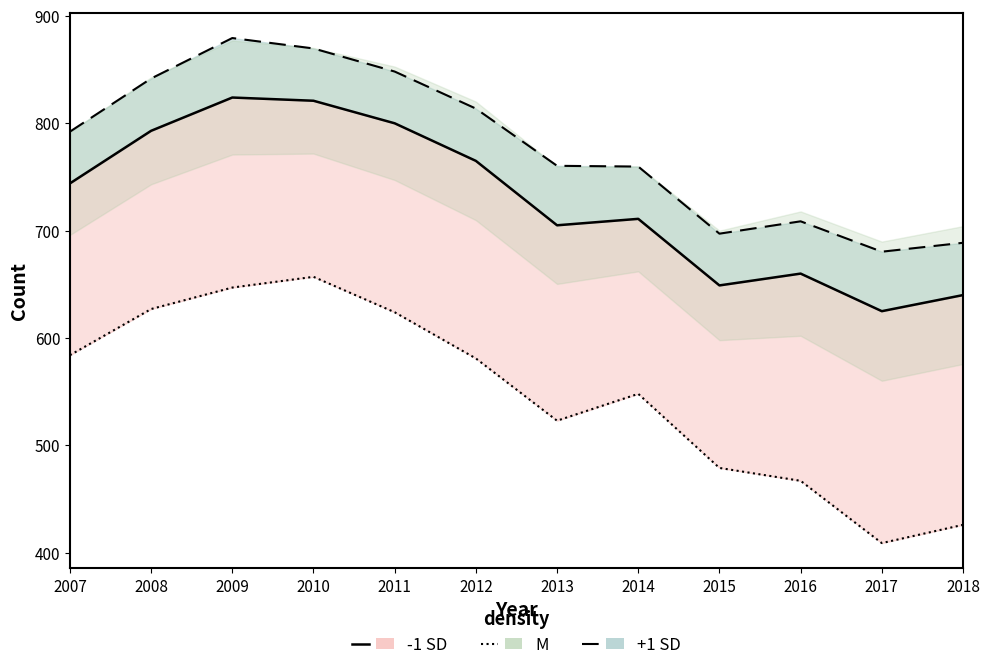

How many series are shown in this chart?

3